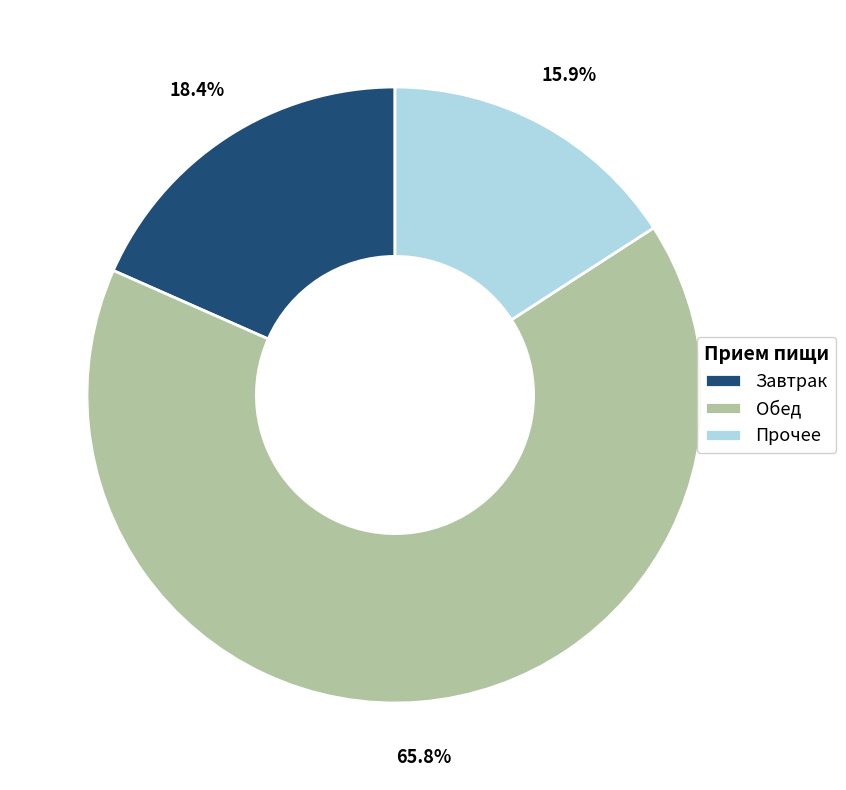

Rank the categories by value from highest to lowest.

Обед, Завтрак, Прочее